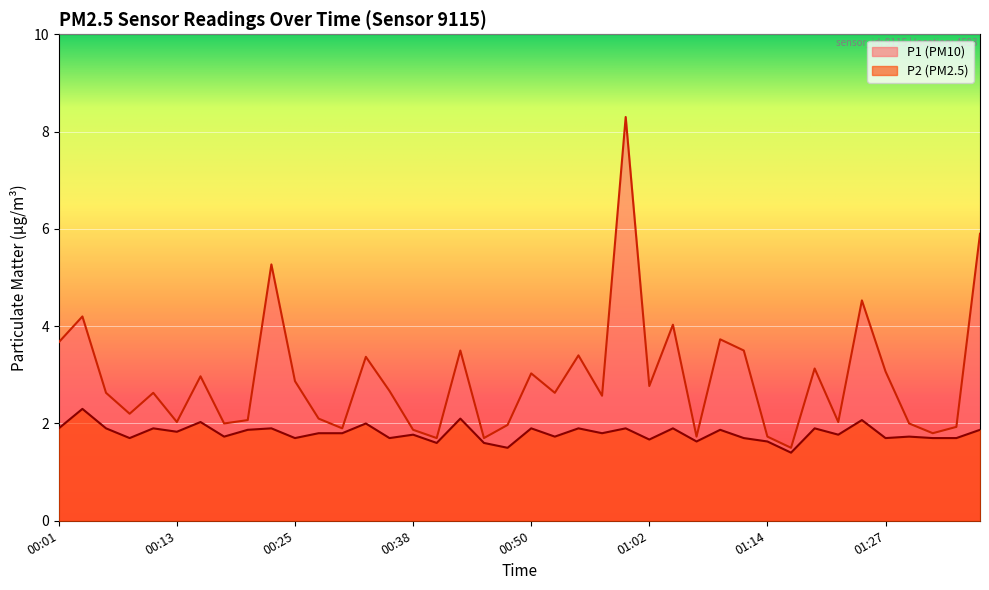

True or false: P1 has a value of 1.7 at 01:07.

True